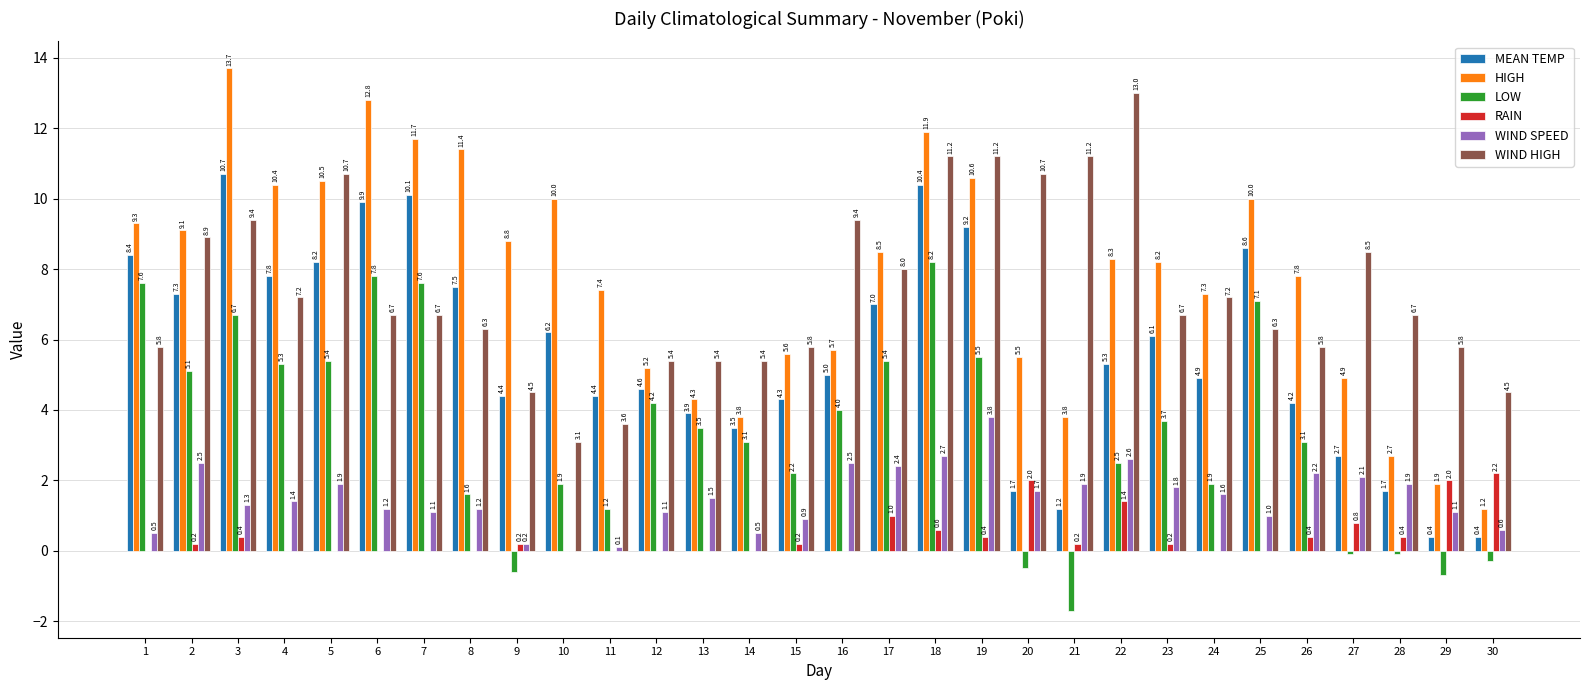

Which series has the widest spread of values?

HIGH